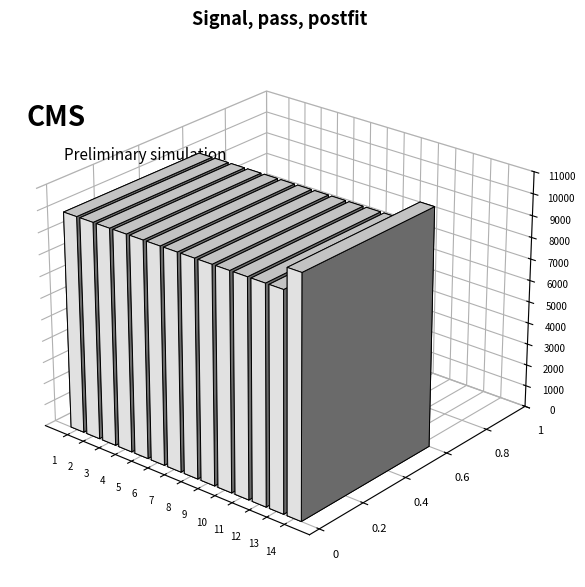

At which label does ថែទាំសុខភាព reach its peak?

1